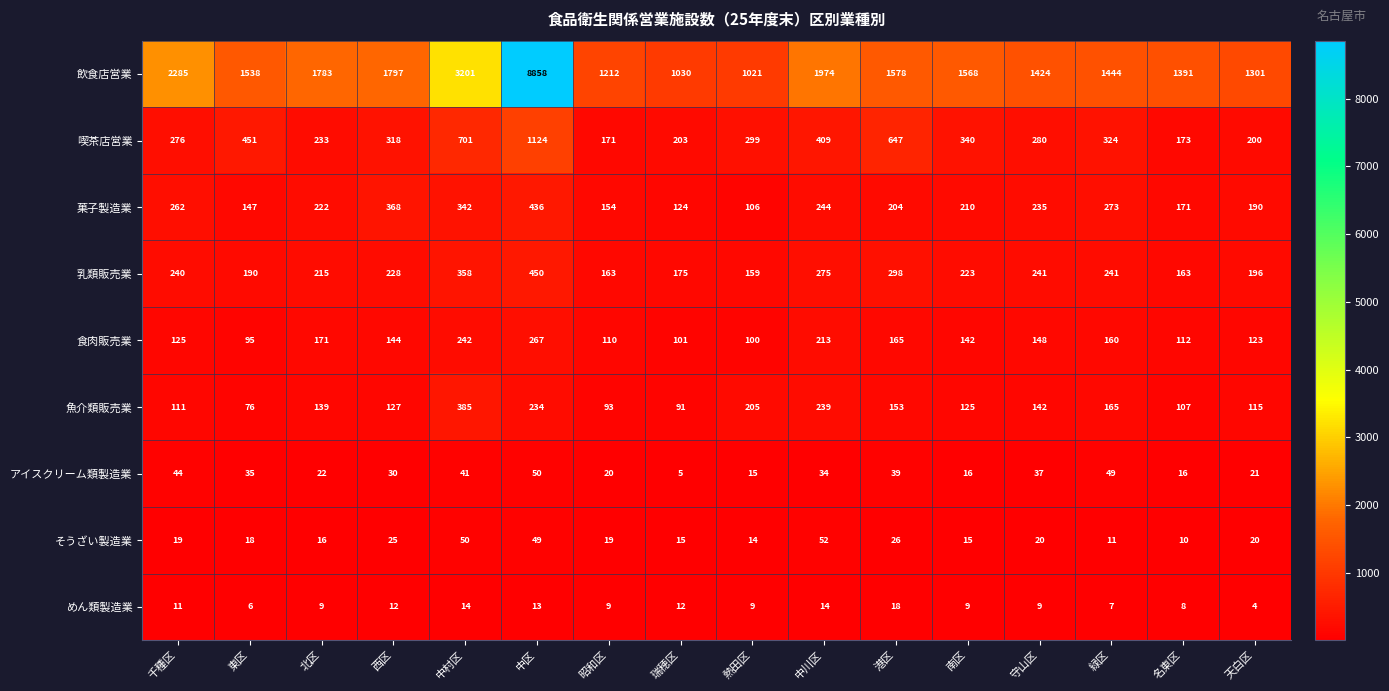

Count the number of categories in the chart.

16